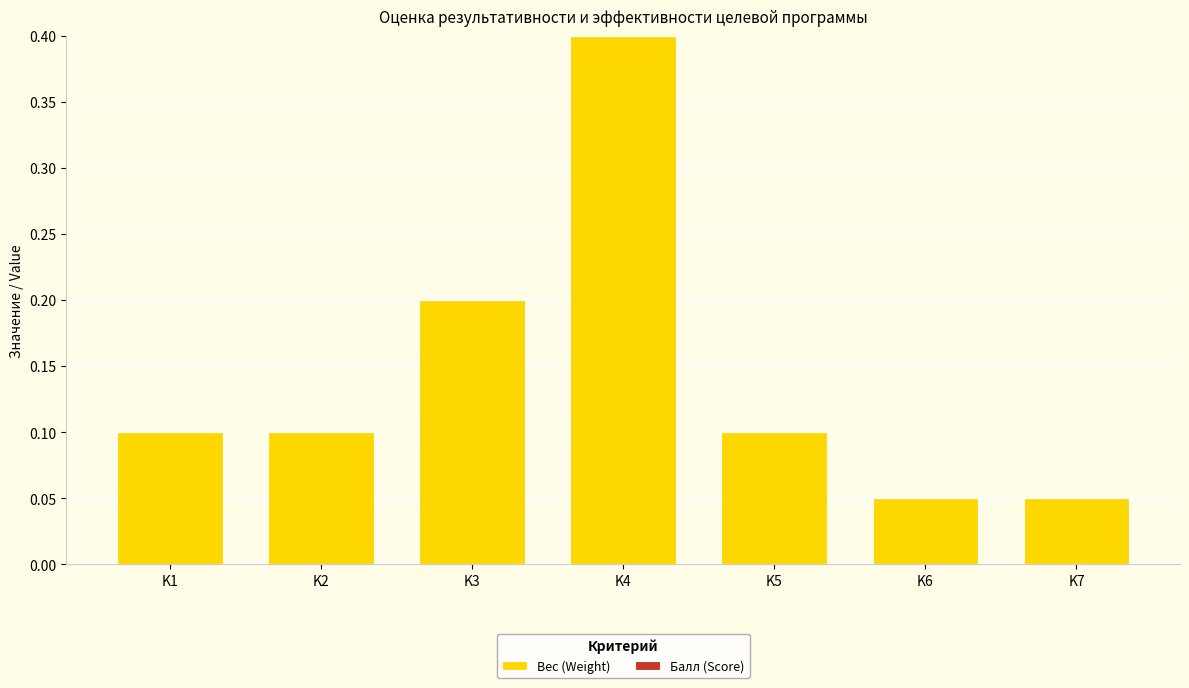

Is it true that the value at K4 is 0.7?

False